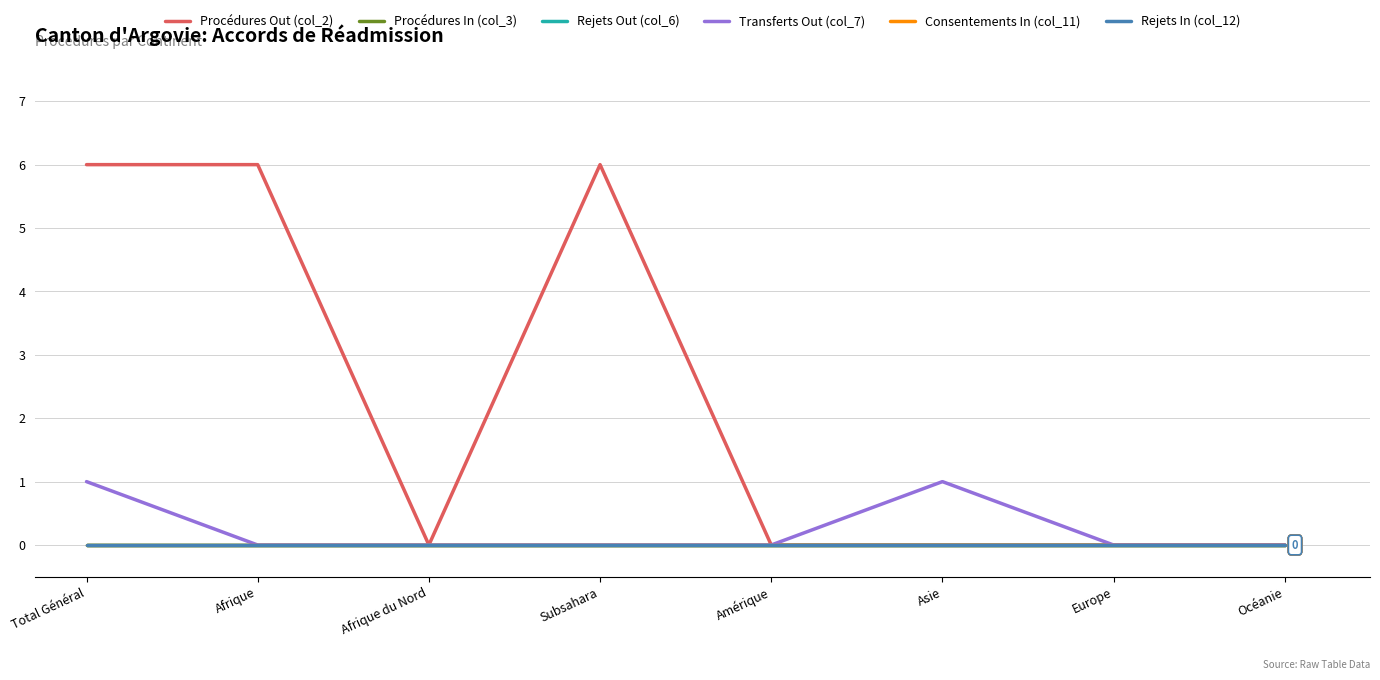

Does the chart have visible grid lines?

Yes